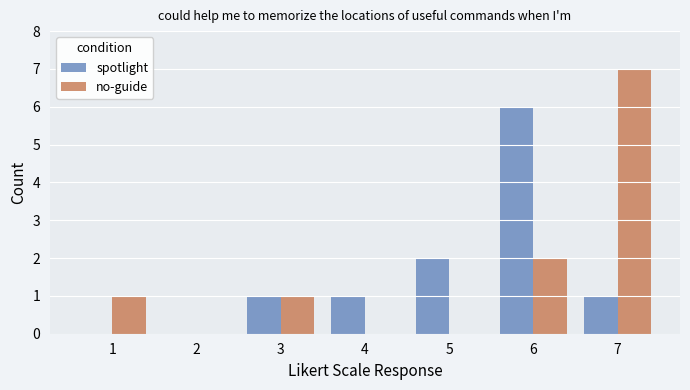

What are all the series names shown in the legend?

spotlight, no-guide